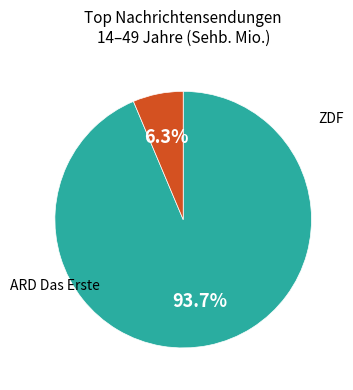

Is there any slice that represents more than half of the pie?

Yes